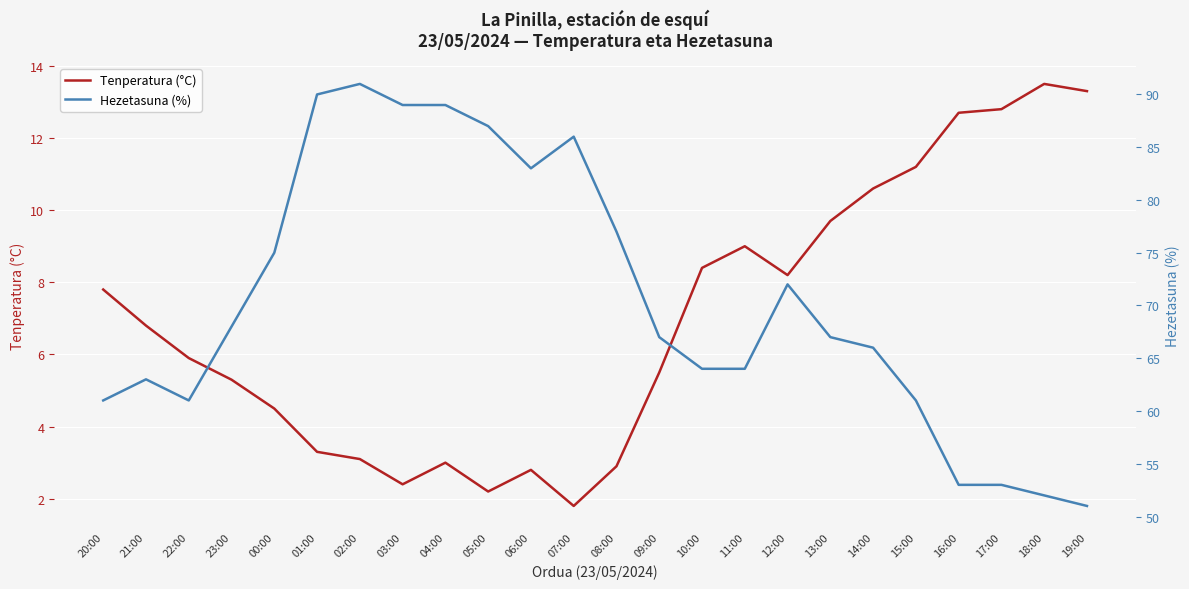

What is the total value across all series at 00:00?

79.5